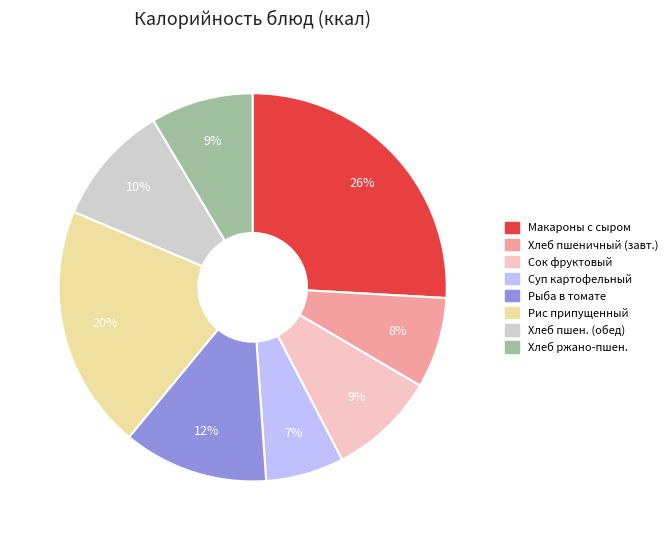

To the nearest percent, what is the difference between the largest and smallest slice percentages?

19%